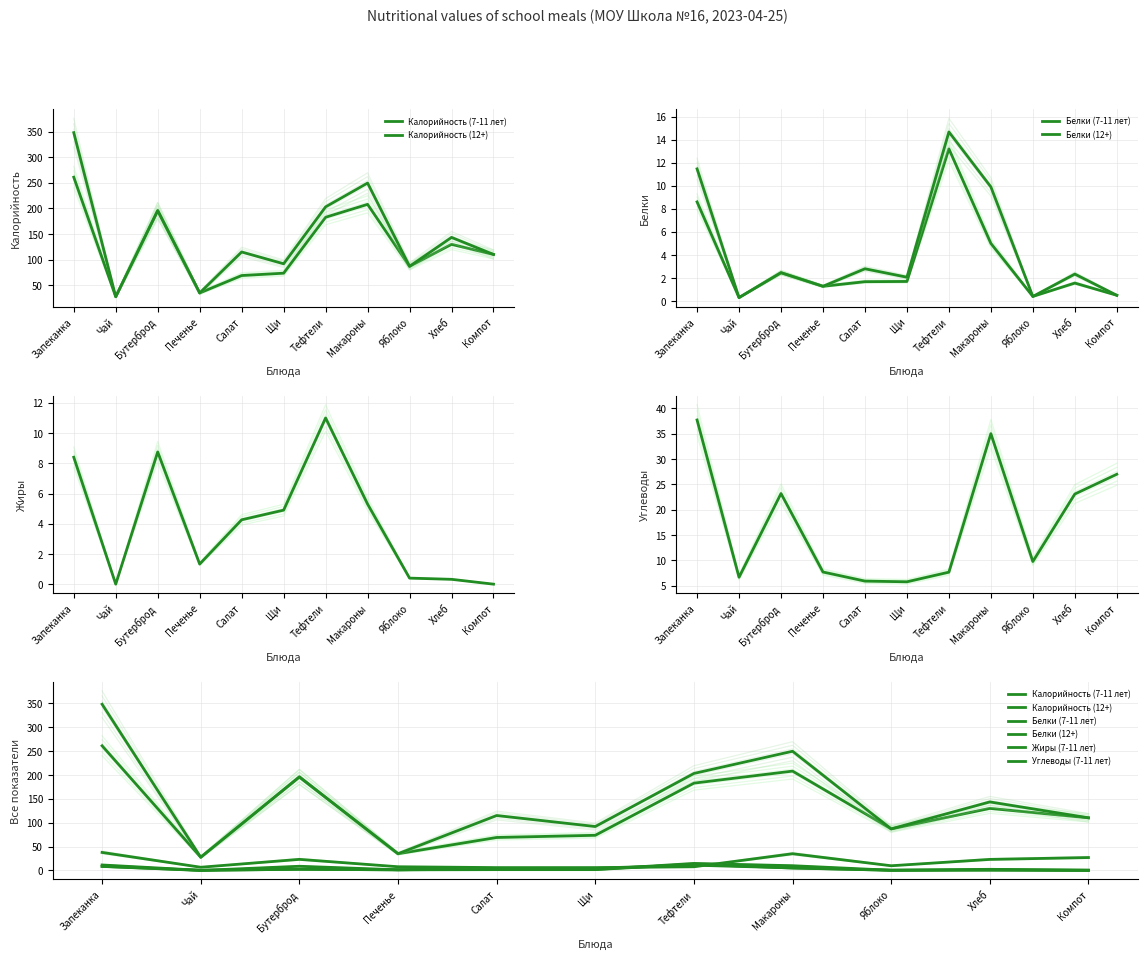

Reading right to left, what are all the values shown in this chart?

Калорийность (7-11 лет): Компот=110.2	Хлеб=129.9	Яблоко=87.0	Макароны=208.0	Тефтели=182.8	Щи=73.6	Салат=69.0	Печенье=35.0	Бутерброд=195.8	Чай=27.6	Запеканка=261.0
Калорийность (12+): Компот=110.2	Хлеб=143.5	Яблоко=87.0	Макароны=249.6	Тефтели=203.1	Щи=92.0	Салат=115.0	Печенье=35.0	Бутерброд=195.8	Чай=27.6	Запеканка=348.0
Белки (7-11 лет): Компот=0.5	Хлеб=1.6	Яблоко=0.4	Макароны=5.0	Тефтели=13.2	Щи=1.7	Салат=1.7	Печенье=1.3	Бутерброд=2.5	Чай=0.3	Запеканка=8.6
Белки (12+): Компот=0.5	Хлеб=2.3	Яблоко=0.4	Макароны=9.9	Тефтели=14.7	Щи=2.1	Салат=2.8	Печенье=1.3	Бутерброд=2.5	Чай=0.3	Запеканка=11.5
Жиры (7-11 лет): Компот=0.0	Хлеб=0.3	Яблоко=0.4	Макароны=5.3	Тефтели=11.0	Щи=4.9	Салат=4.3	Печенье=1.3	Бутерброд=8.8	Чай=0.0	Запеканка=8.4
Углеводы (7-11 лет): Компот=27.0	Хлеб=23.1	Яблоко=9.8	Макароны=35.0	Тефтели=7.7	Щи=5.8	Салат=5.9	Печенье=7.7	Бутерброд=23.2	Чай=6.7	Запеканка=37.7